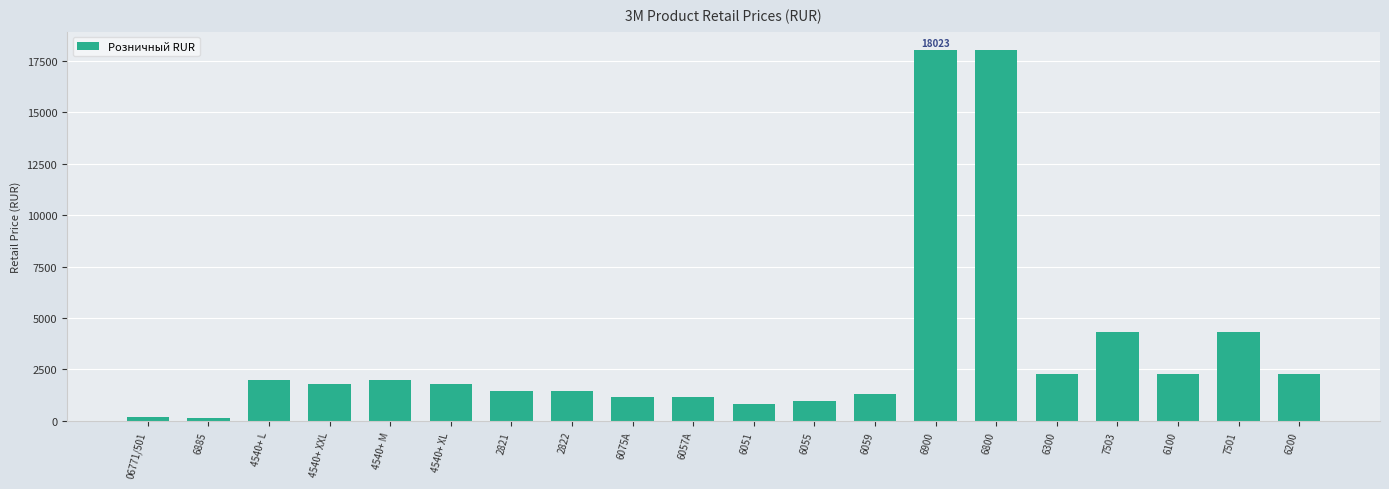

What is the label of the 12th bar from the right?

6075A